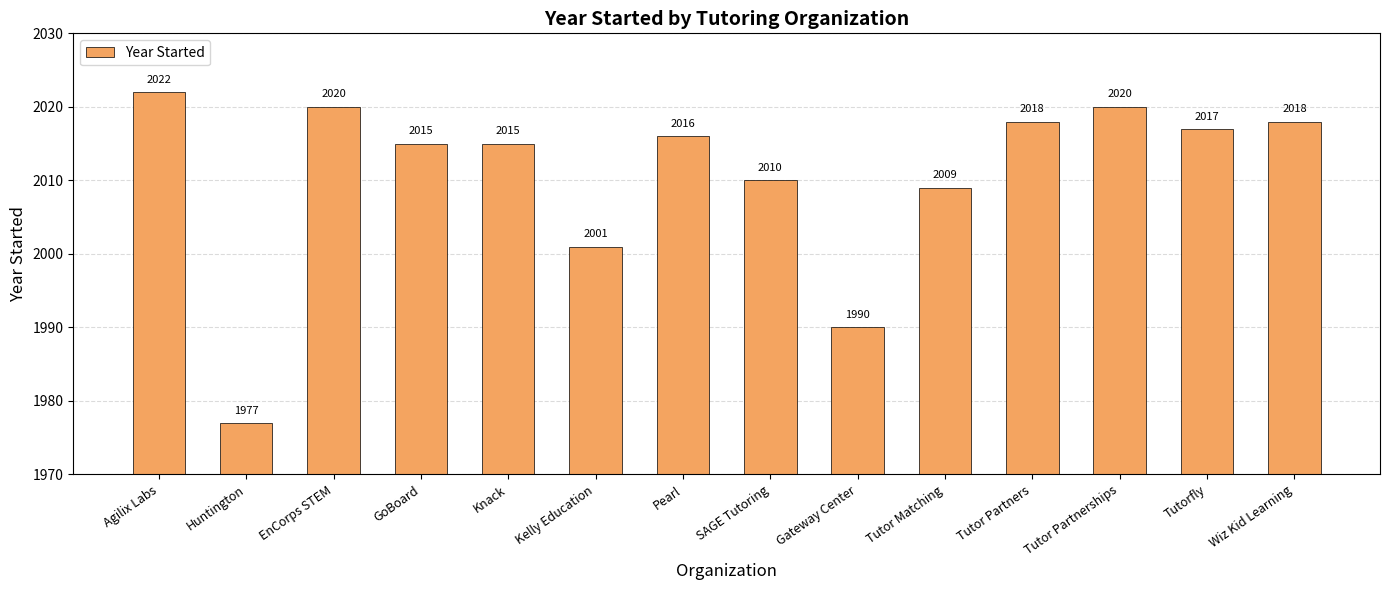

True or false: the data shows 2018 at Wiz Kid Learning.

True